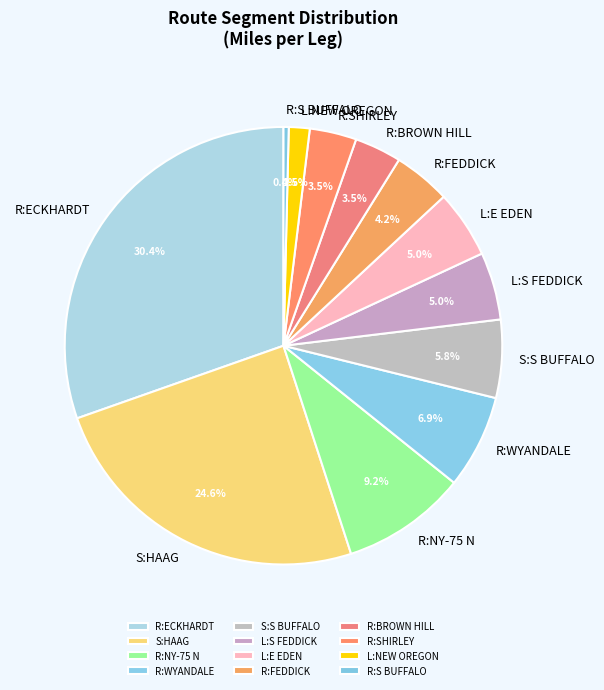

Do L:NEW OREGON and L:E EDEN together represent more than half of the pie?

No